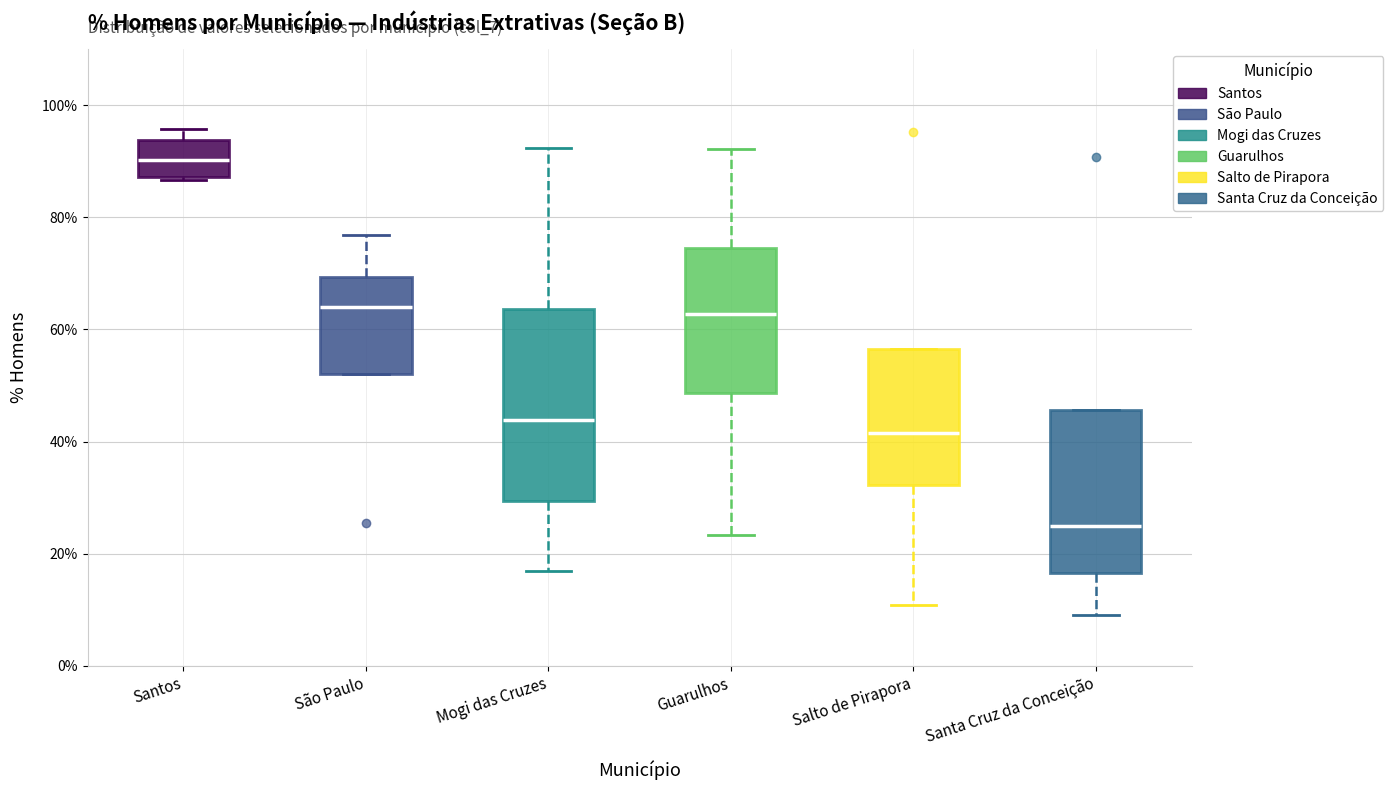

Comparing the boxes themselves (not the whiskers), which one is the tallest?

Mogi das Cruzes